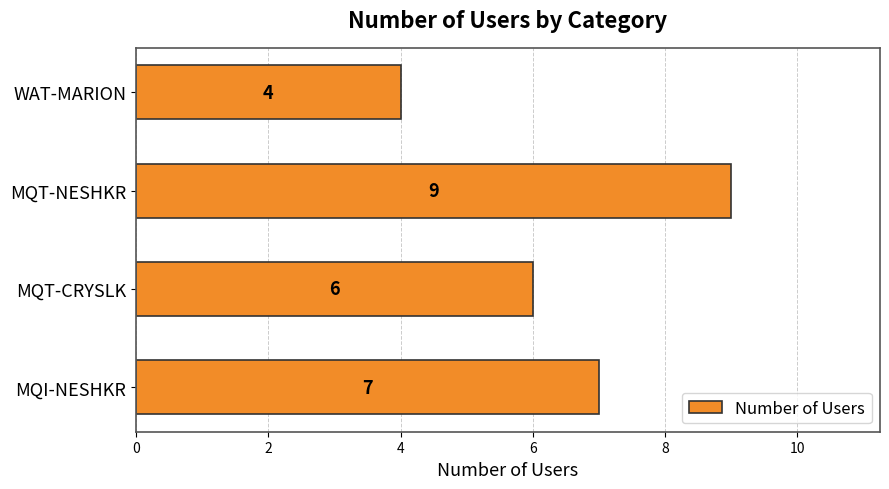

Reading bottom to top, extract all data points from this chart.

7	6	9	4